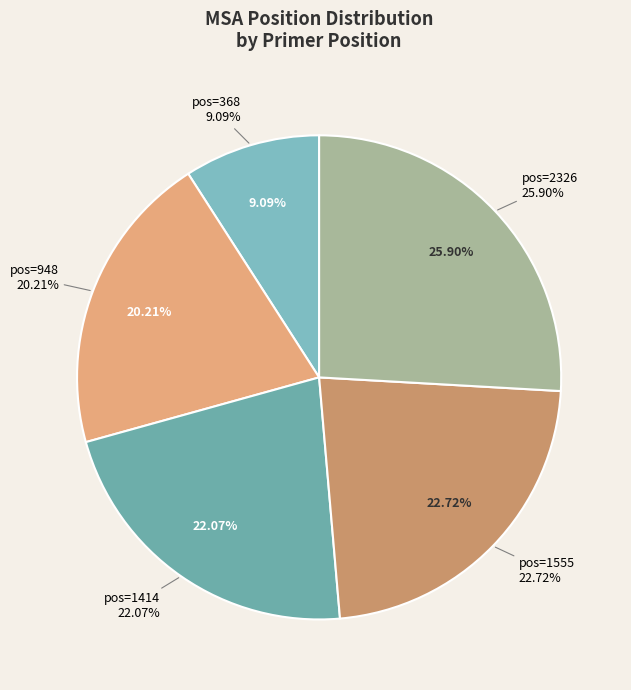

Rank the categories by value from highest to lowest.

2326, 1555, 1414, 948, 368